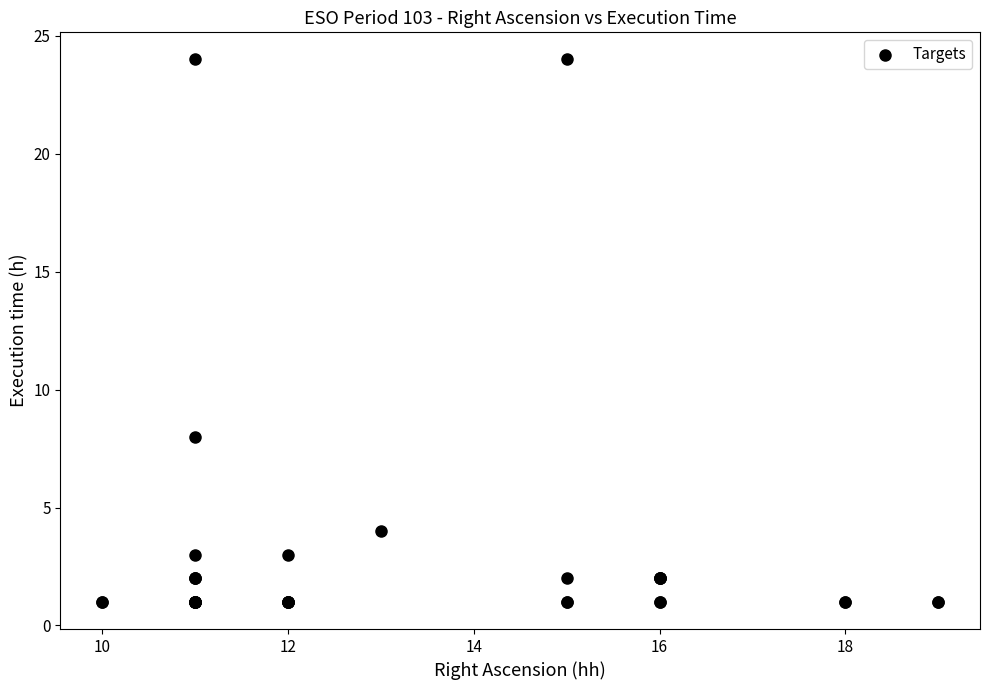

What Y value in the scatter plot is closest to 12?

8